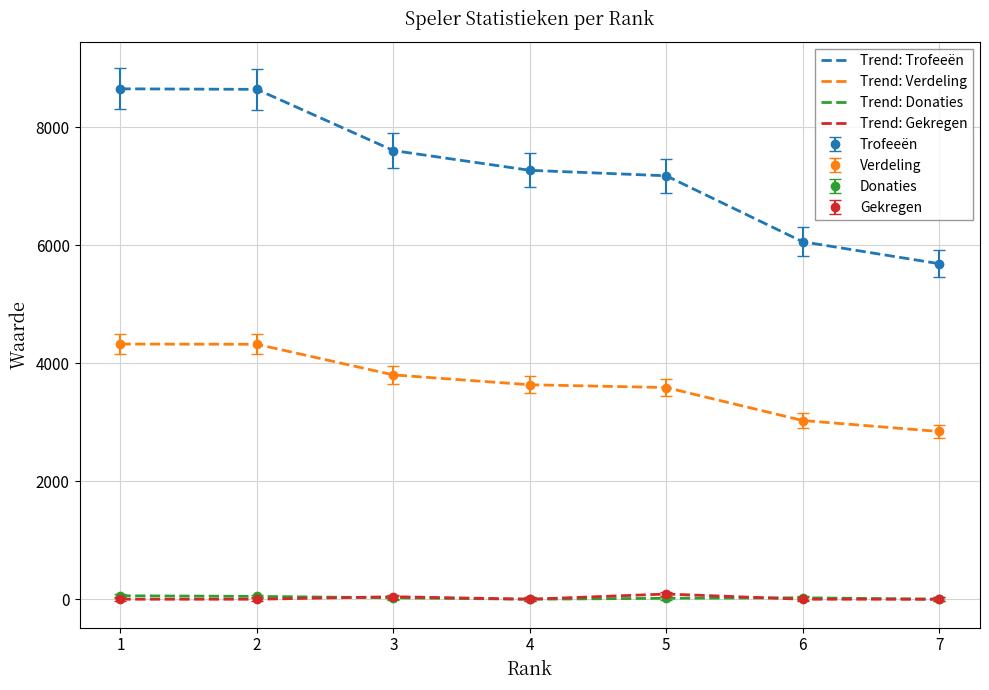

At how many categories does at least one series exceed 1822?

7